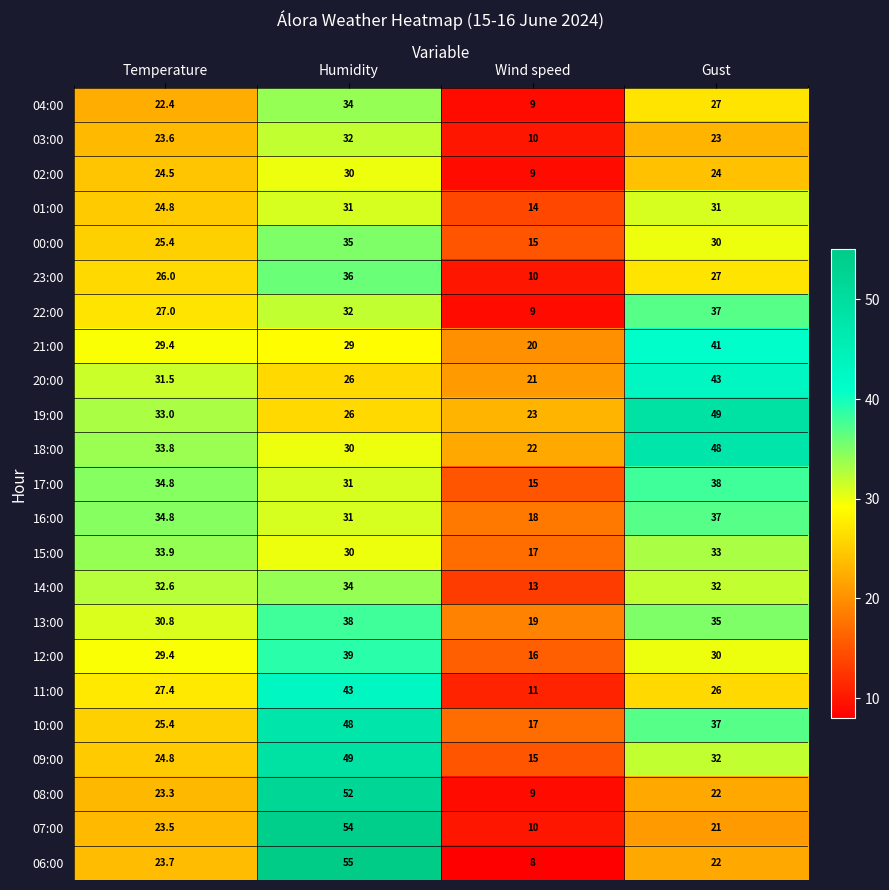

The value of 10:00 at Wind speed is 22.3. True or false?

False